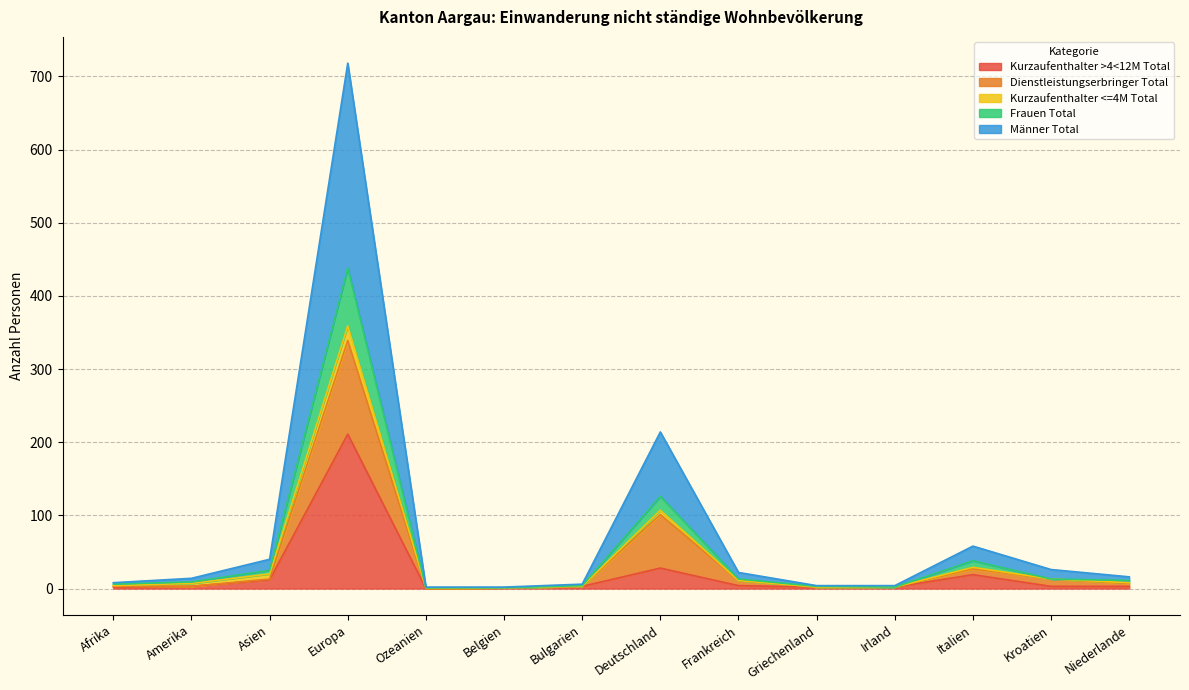

The Männer Total series shows 10 at Asien. True or false?

False